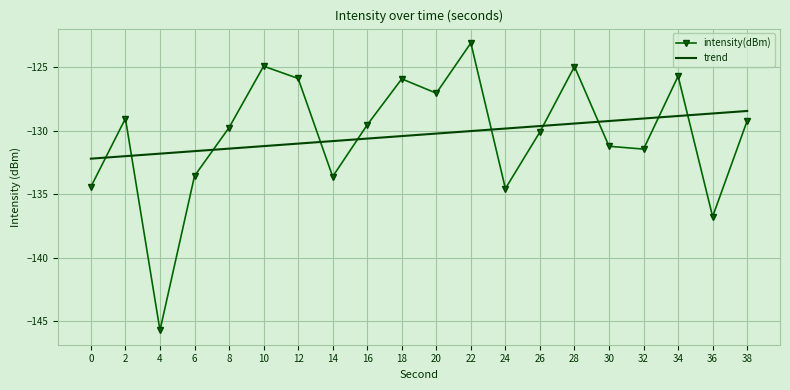

Which series has the widest spread of values?

intensity(dBm)